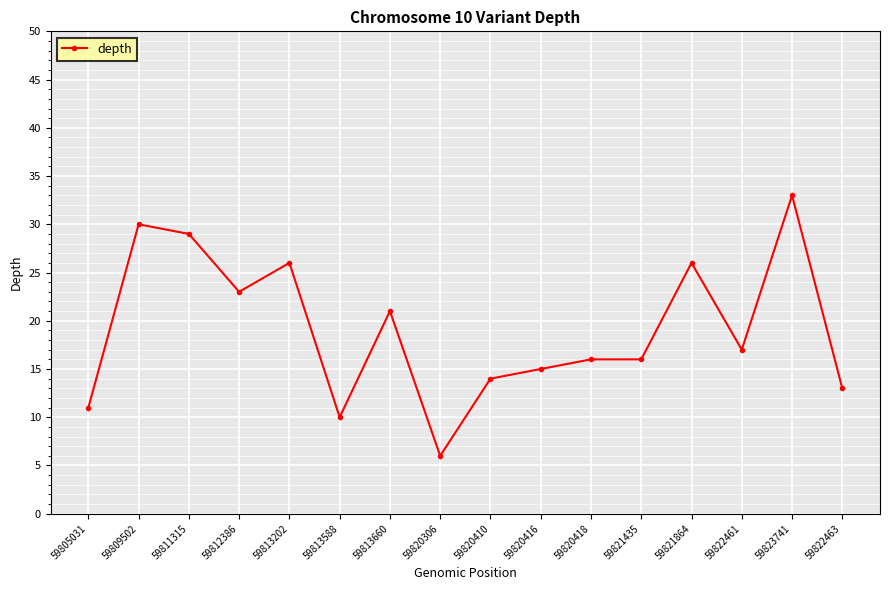

Reading left to right, list all the values displayed in this chart.

11	30	29	23	26	10	21	6	14	15	16	16	26	17	33	13